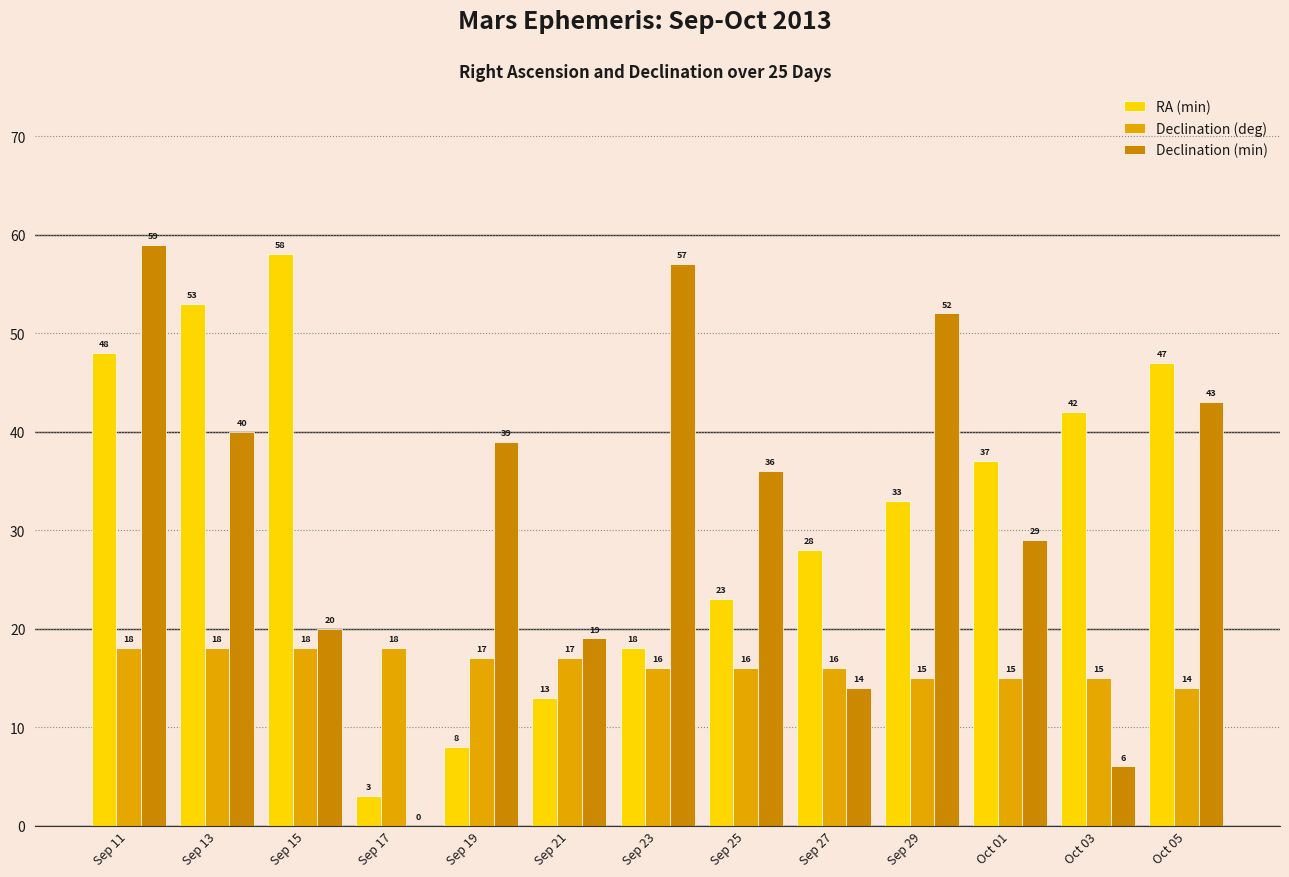

What is the approximate value of Declination (min) at Sep 23?

57